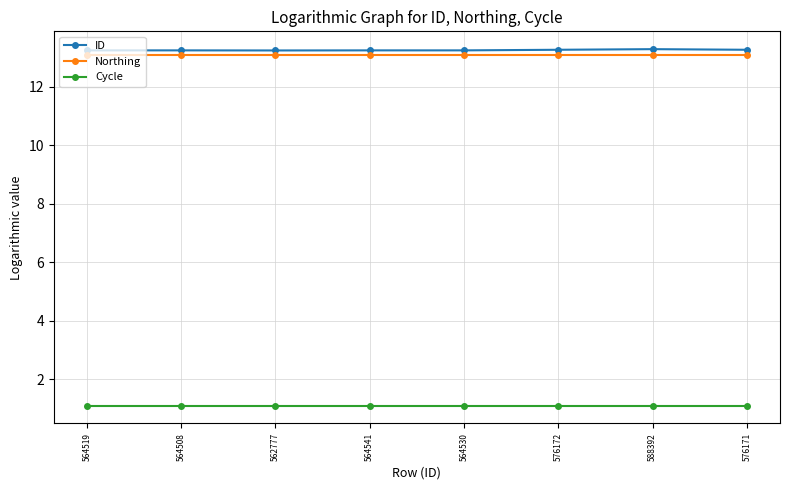

What is the greatest value displayed?

13.3